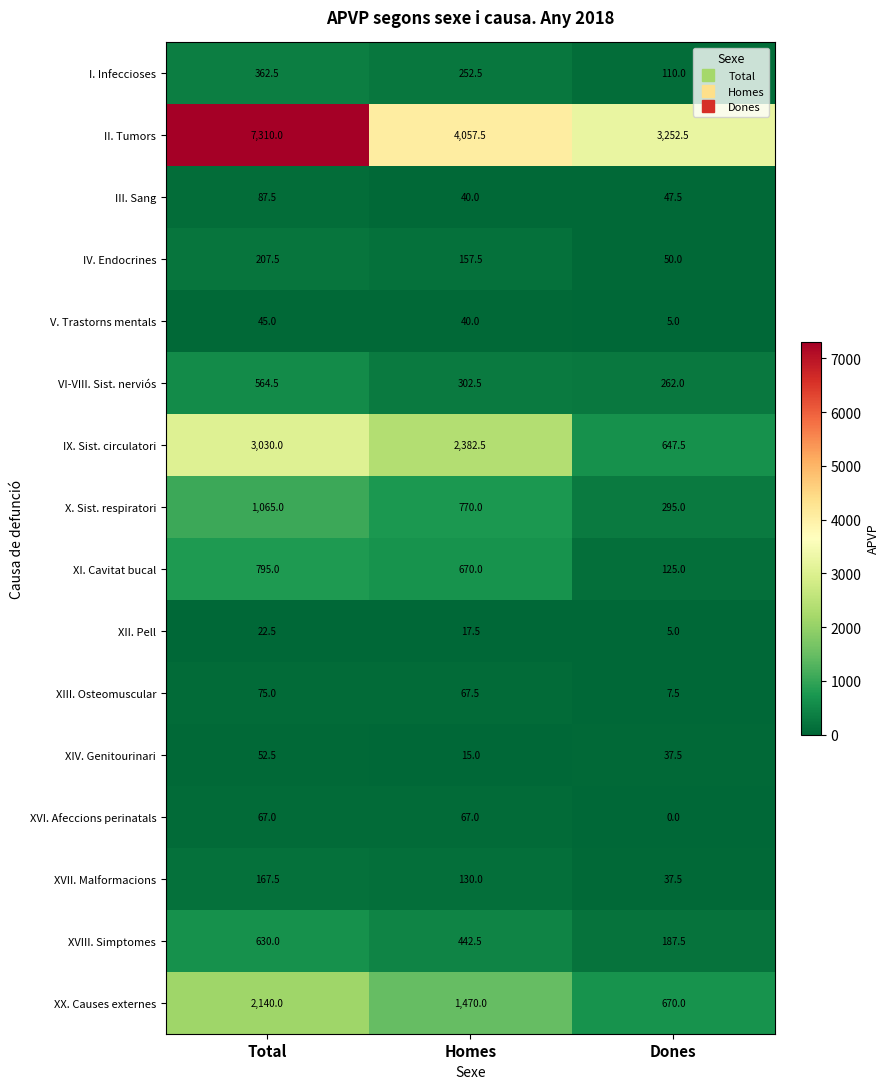

Is it true that XI. Cavitat bucal equals 795.0 at Total?

True